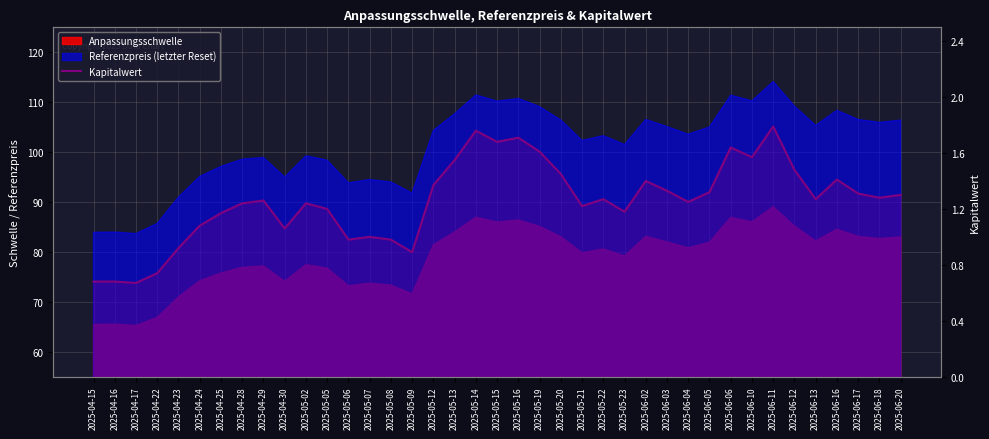

Is it true that the value at 2025-04-16 is 0.5?

False